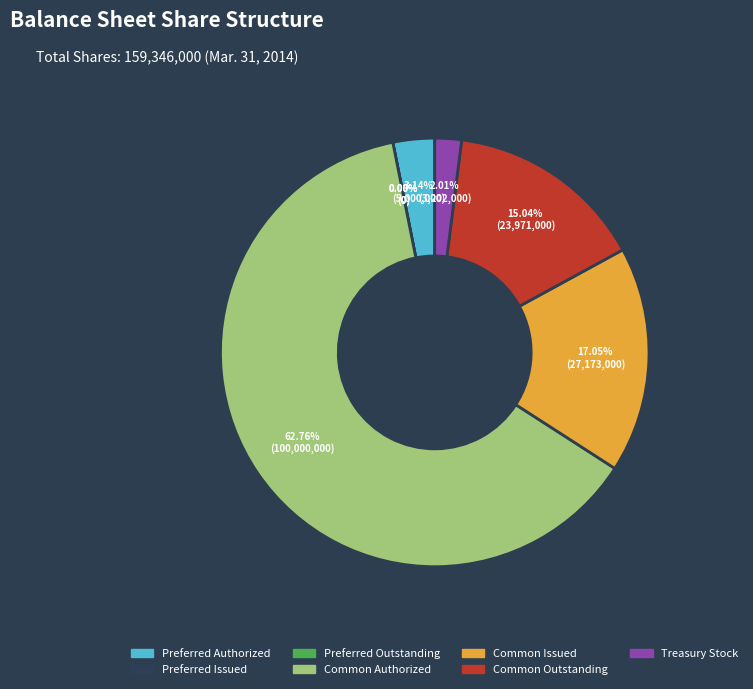

Is it true that Common Issued is 17% of the pie?

True